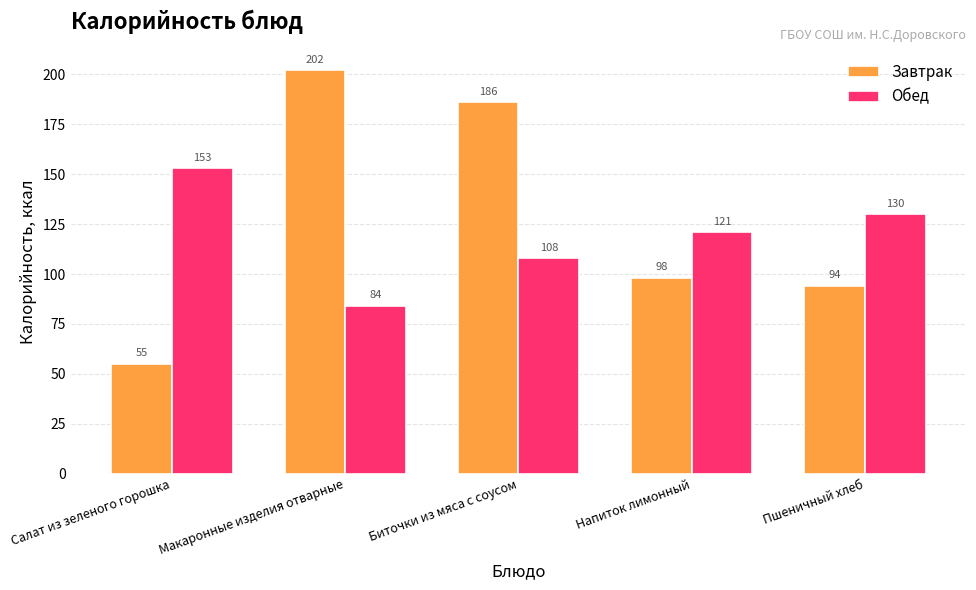

At which label is Обед closest to 118?

Напиток лимонный